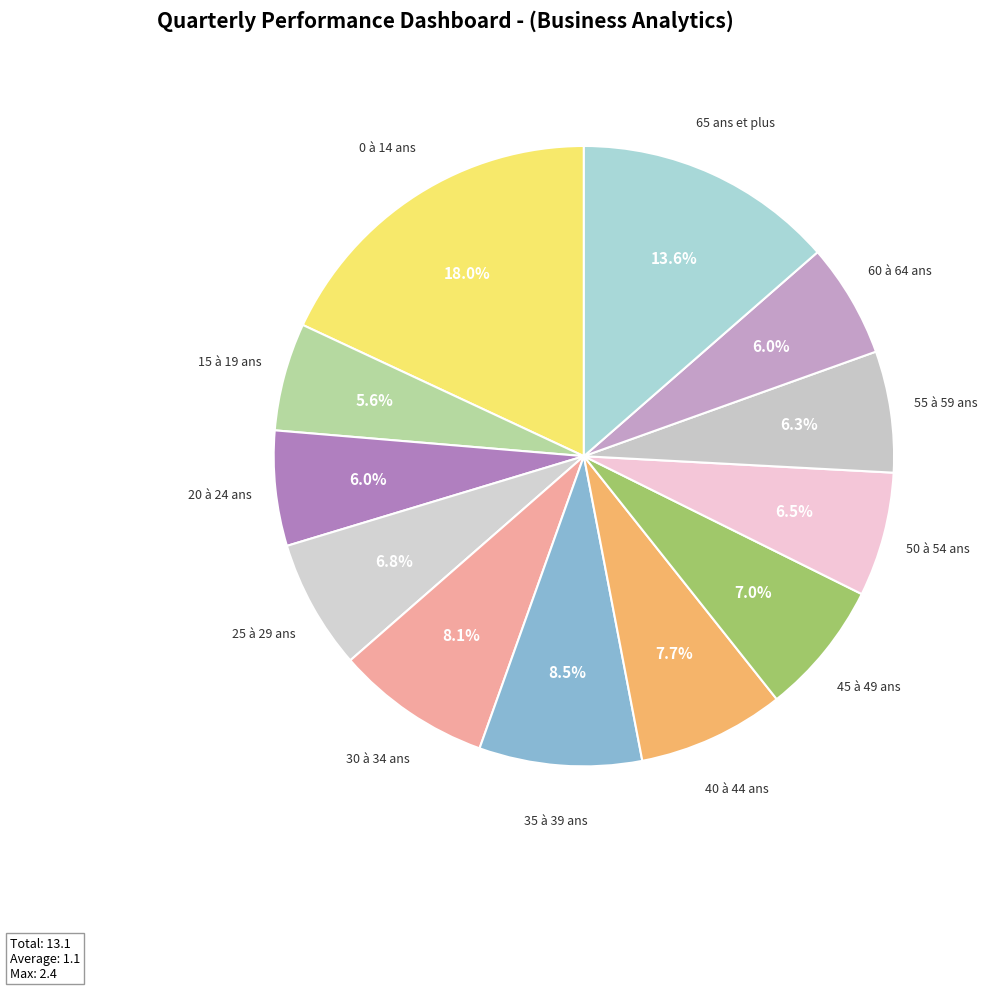

What is the ratio of the value at 20 à 24 ans to the value at 50 à 54 ans?

0.9